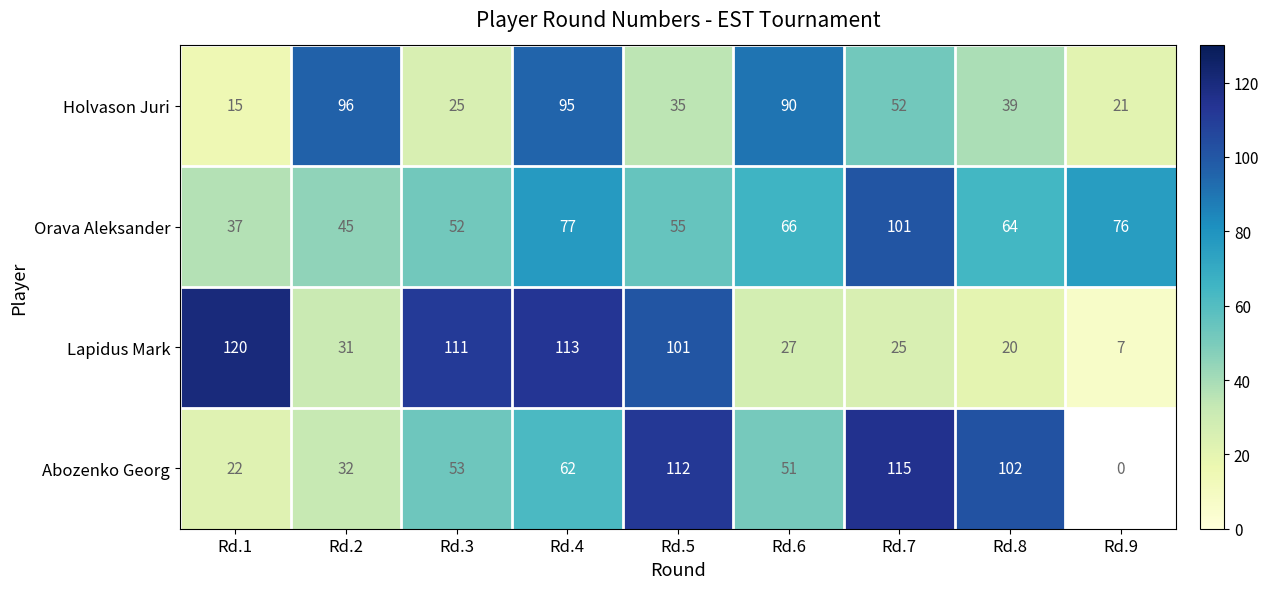

Which series changed the most between Rd.4 and Rd.8?

Lapidus Mark